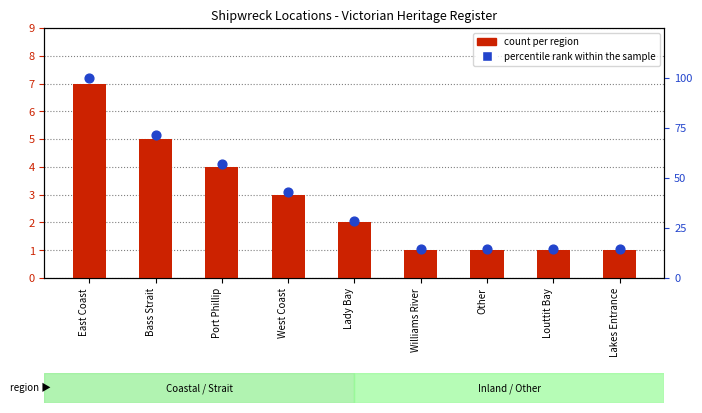

Which series contains the highest Y value?

percentile rank within the sample